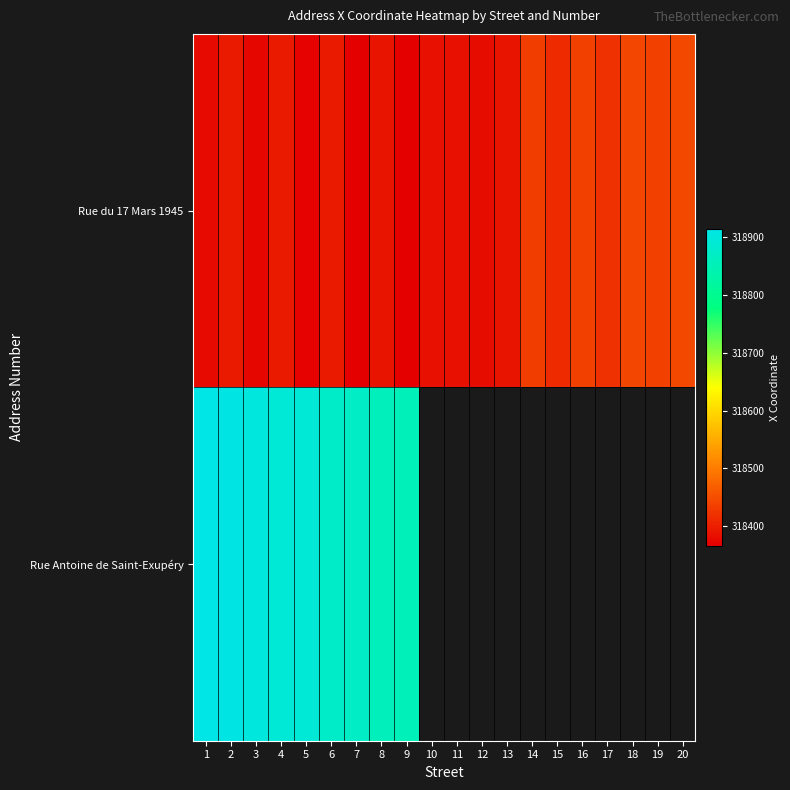

List the series in order of their peak value, lowest first.

Rue du 17 Mars 1945, Rue Antoine de Saint-Exupéry